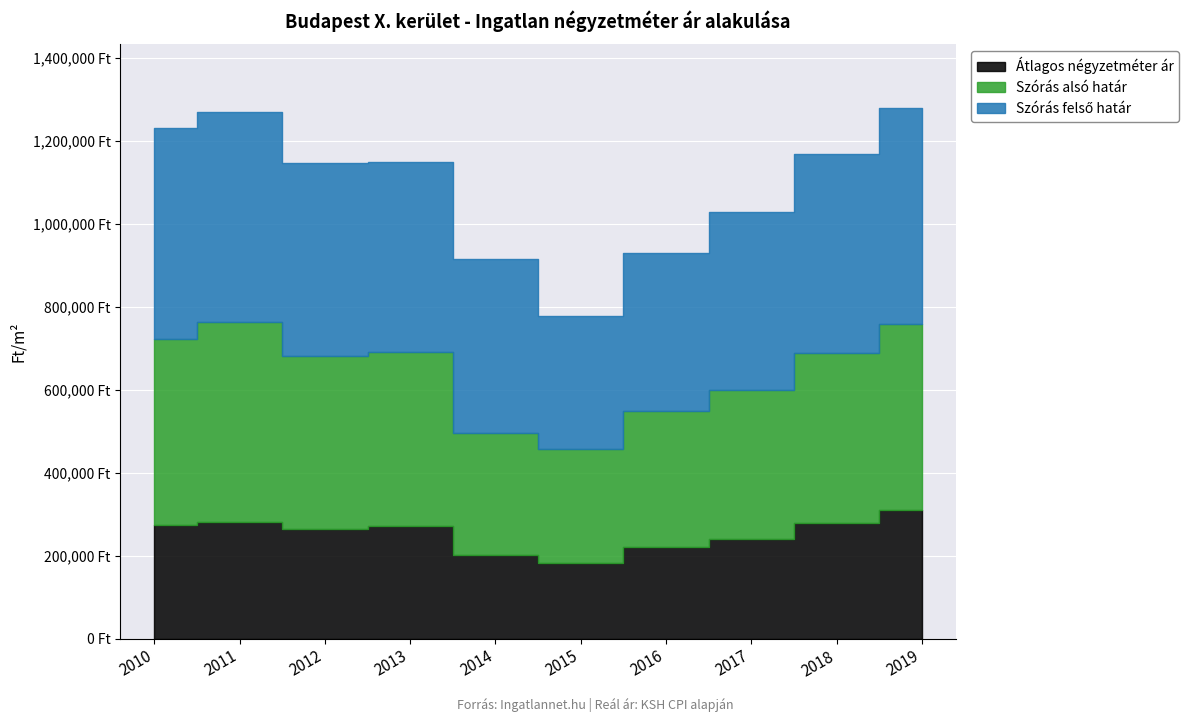

Reading right to left, list all the values displayed in this chart.

Átlagos négyzetméter ár: 2019=310000	2018=280000	2017=240000	2016=220000	2015=181632	2014=202098	2013=272487	2012=264382	2011=280383	2010=273700
Szórás alsó határ: 2019=450000	2018=410000	2017=360000	2016=330000	2015=275877	2014=293390	2013=419368	2012=416484	2011=484233	2010=449154
Szórás felső határ: 2019=520000	2018=480000	2017=430000	2016=380000	2015=320000	2014=421104	2013=457368	2012=467309	2011=506501	2010=509586